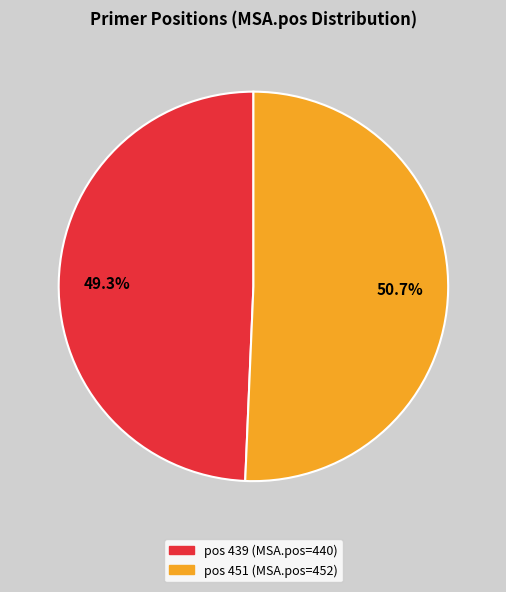

Is there a majority slice in this chart?

Yes